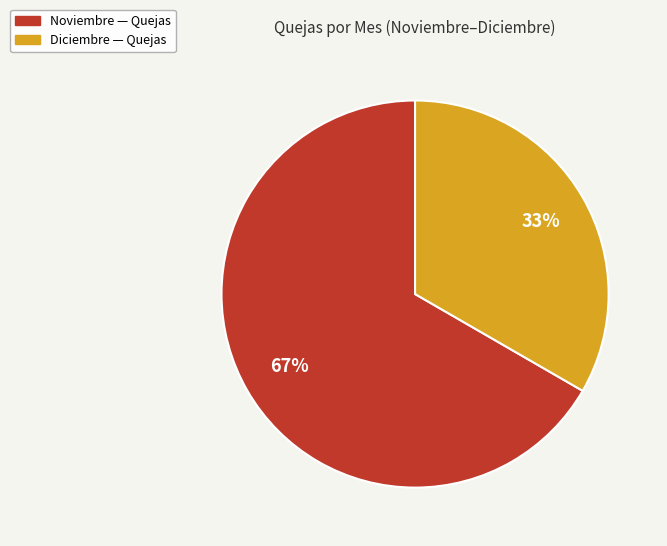

Is there any slice that represents more than half of the pie?

Yes